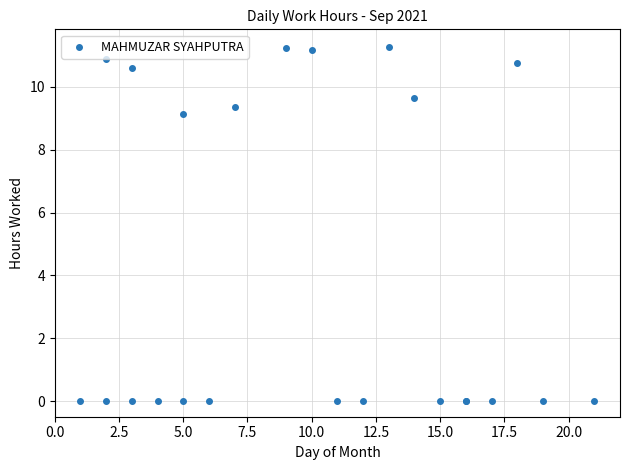

What Y value in the scatter plot is closest to 5?

9.1